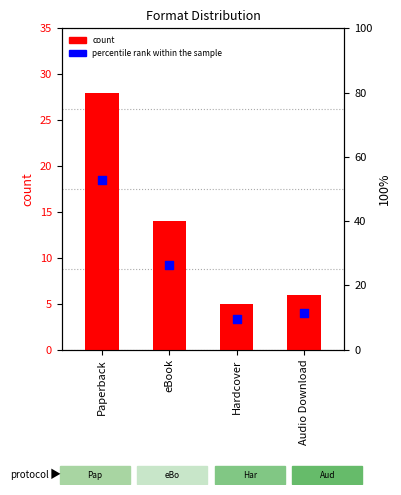

At how many categories does at least one series exceed 15?

2